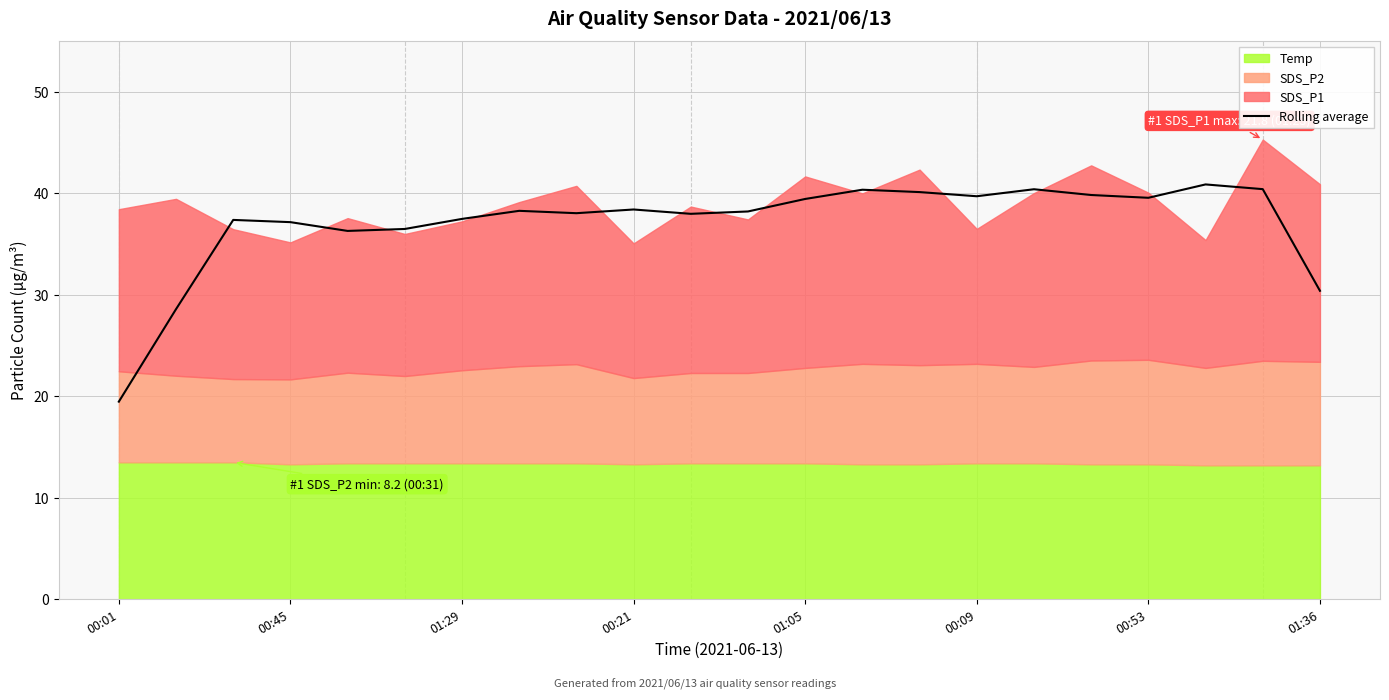

What is the sum of all values?

815.0